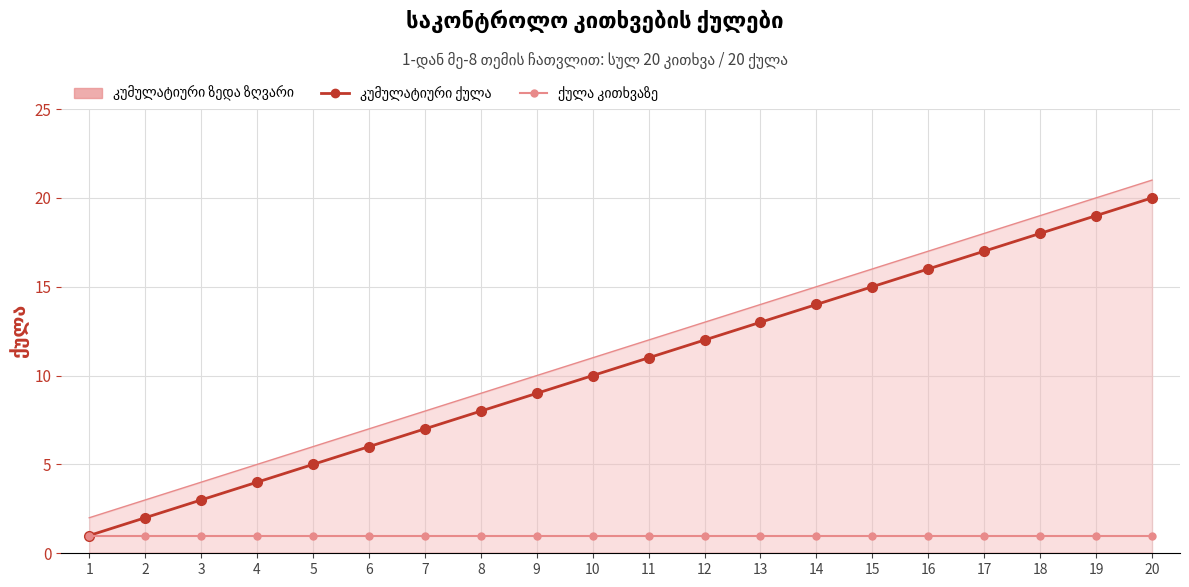

At which category is the sum across all series the highest?

20